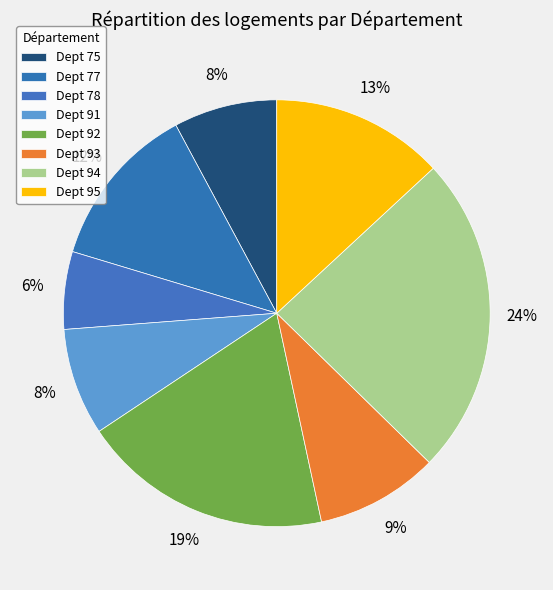

How many slices are in this pie chart?

8